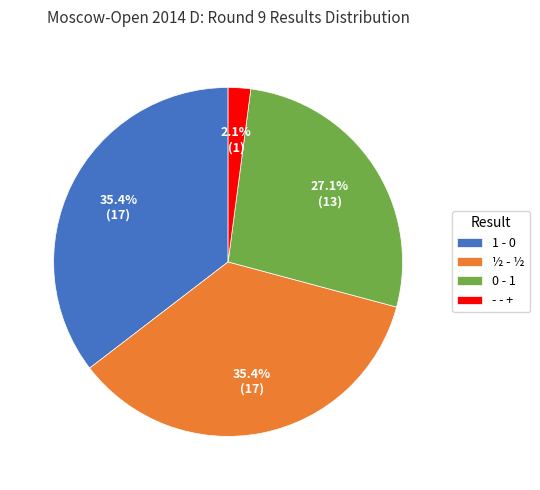

Count the number of slices in the pie.

4